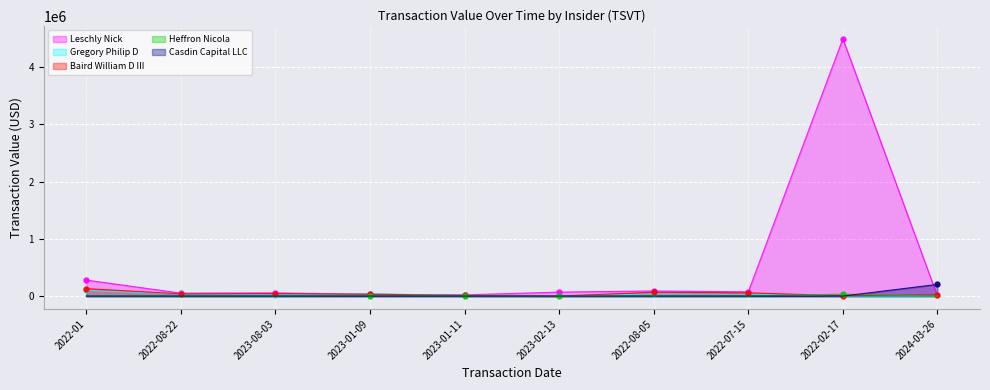

What are all the series names shown in the legend?

Leschly Nick, Gregory Philip D, Baird William D III, Heffron Nicola, Casdin Capital LLC